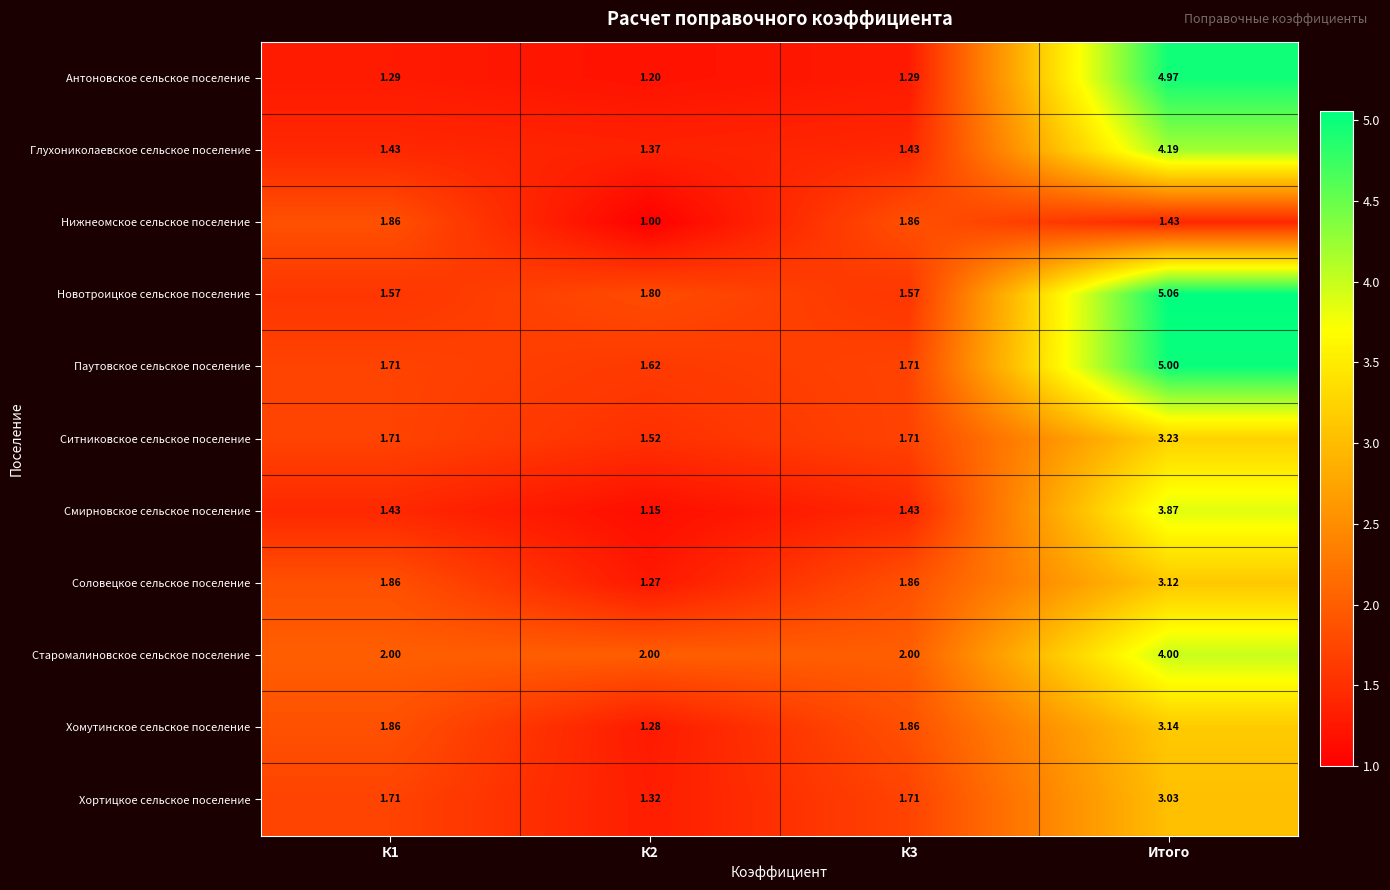

At which category is the sum across all series the highest?

Итого